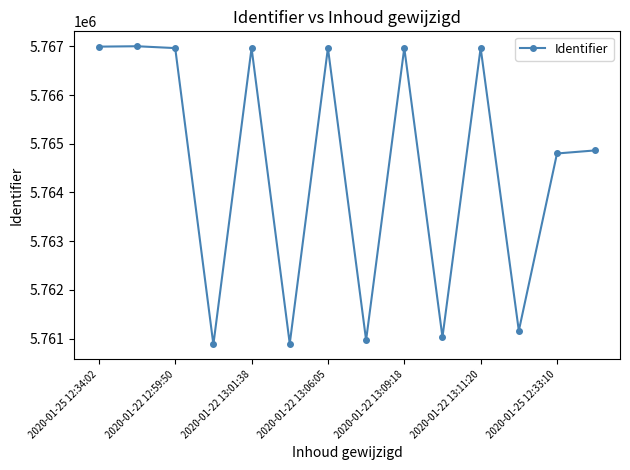

True or false: there are more than 0 points higher than both neighbors.

True